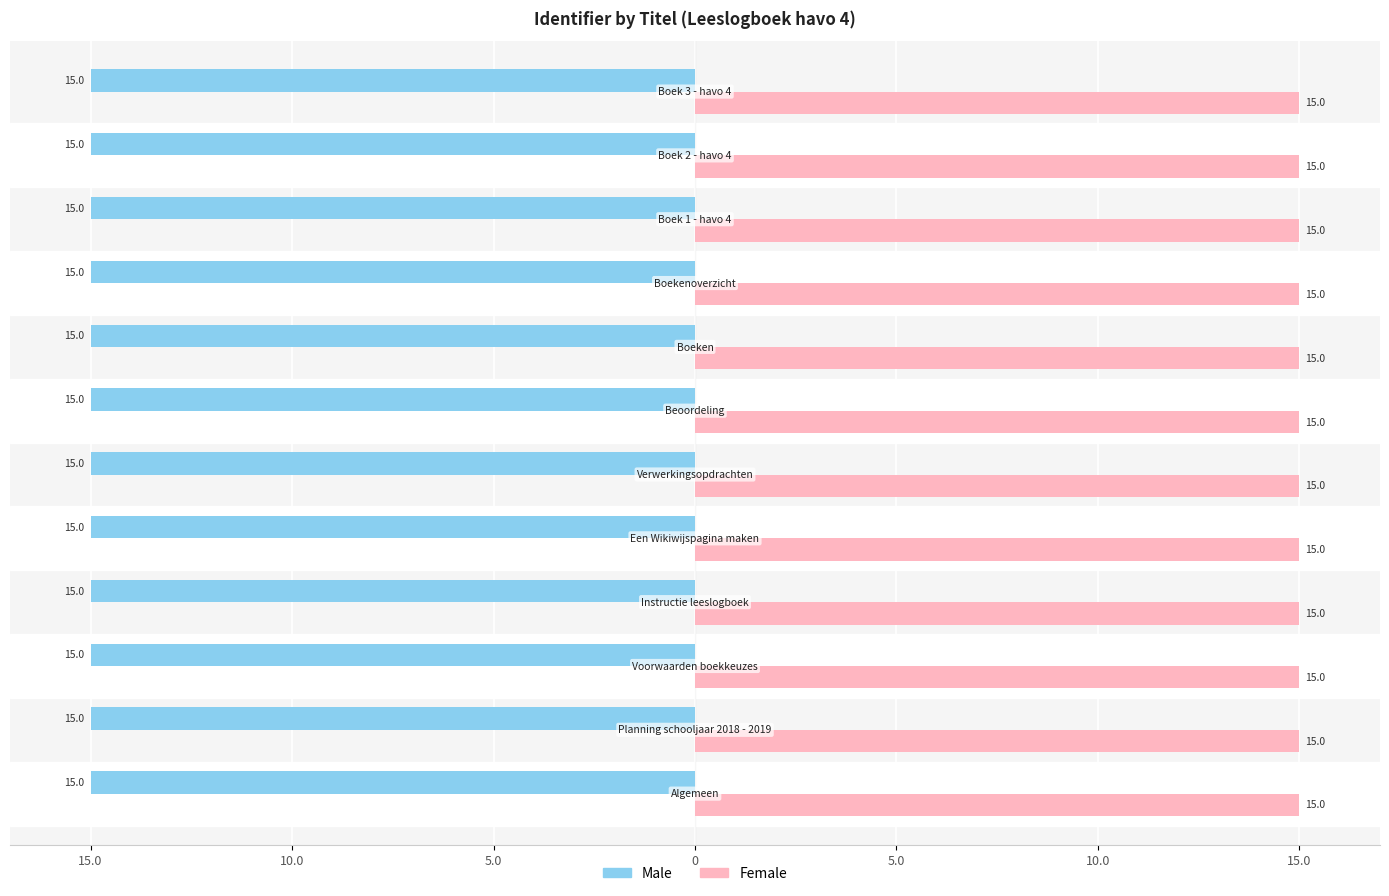

What is the value of the Female bar at the 4th from the left?

15.0